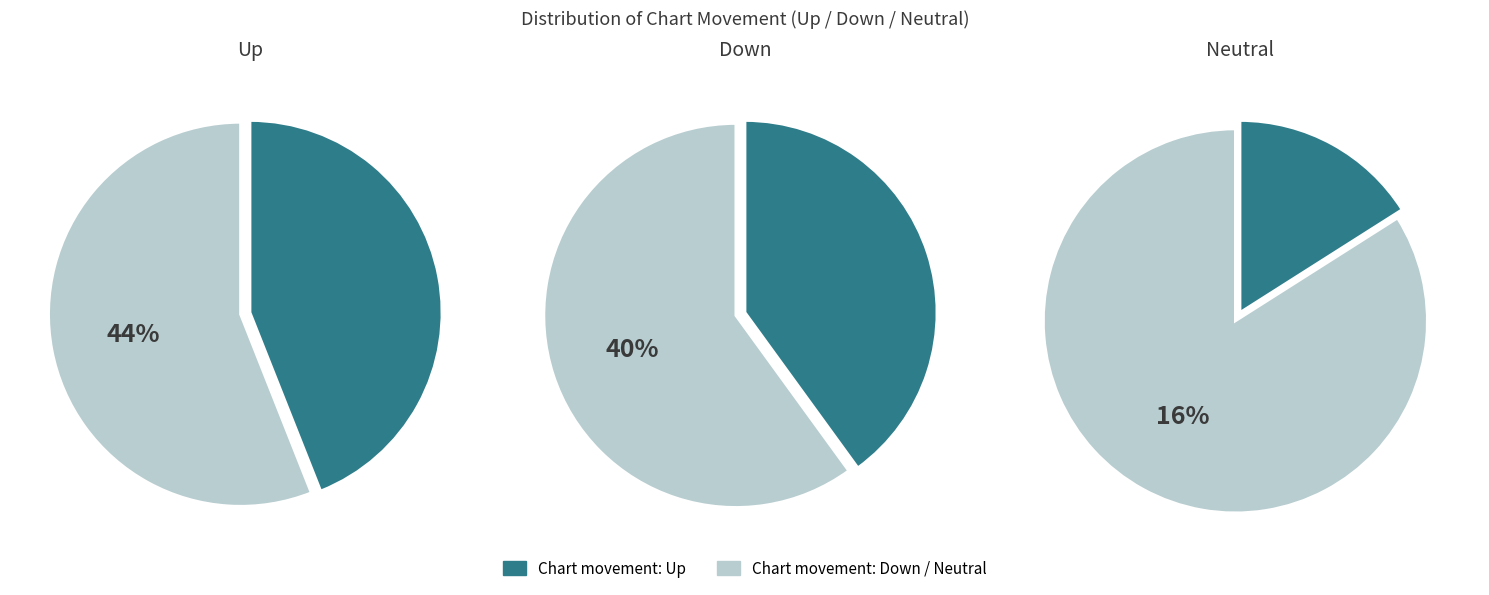

The counts slice represents 30% of the pie. True or false?

False